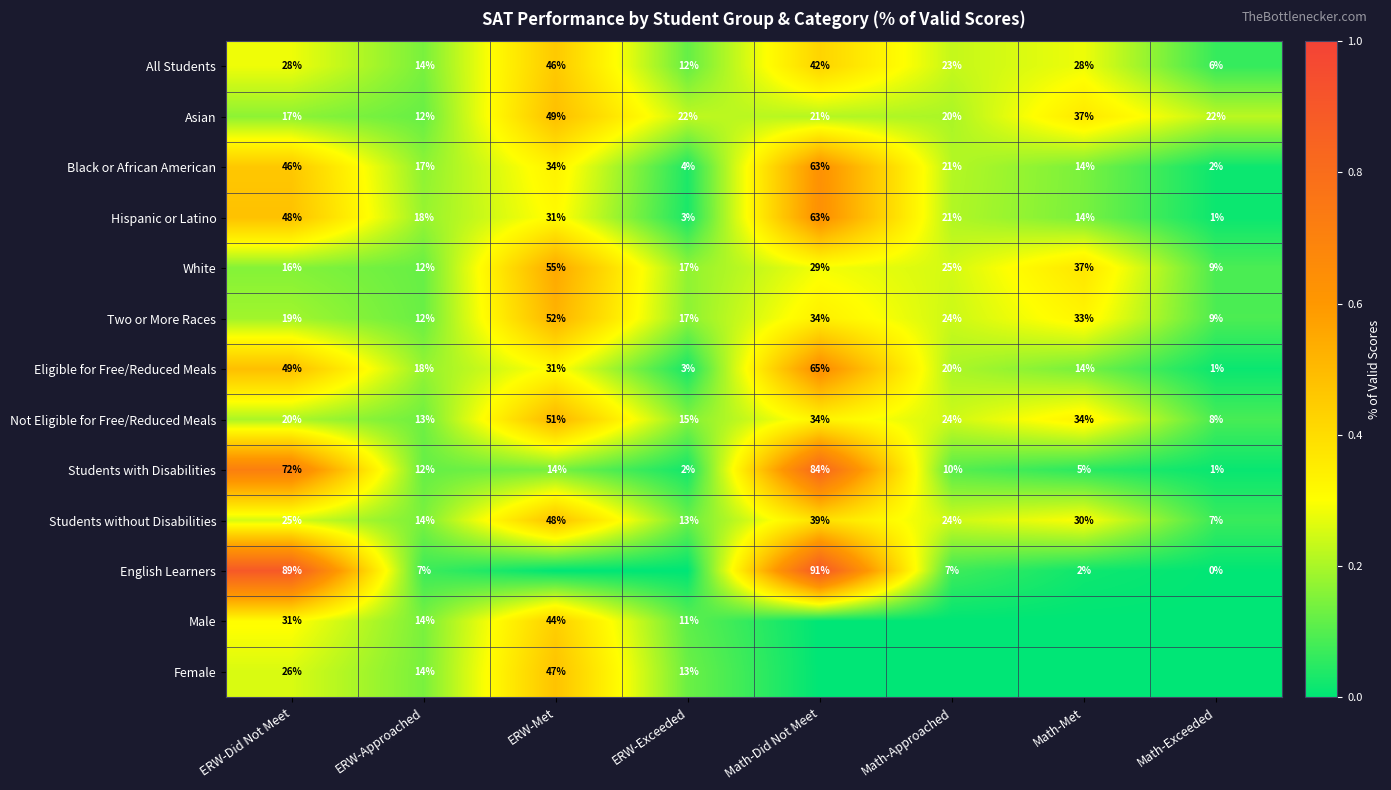

True or false: Two or More Races has a value of 7 at ERW-Approached.

False